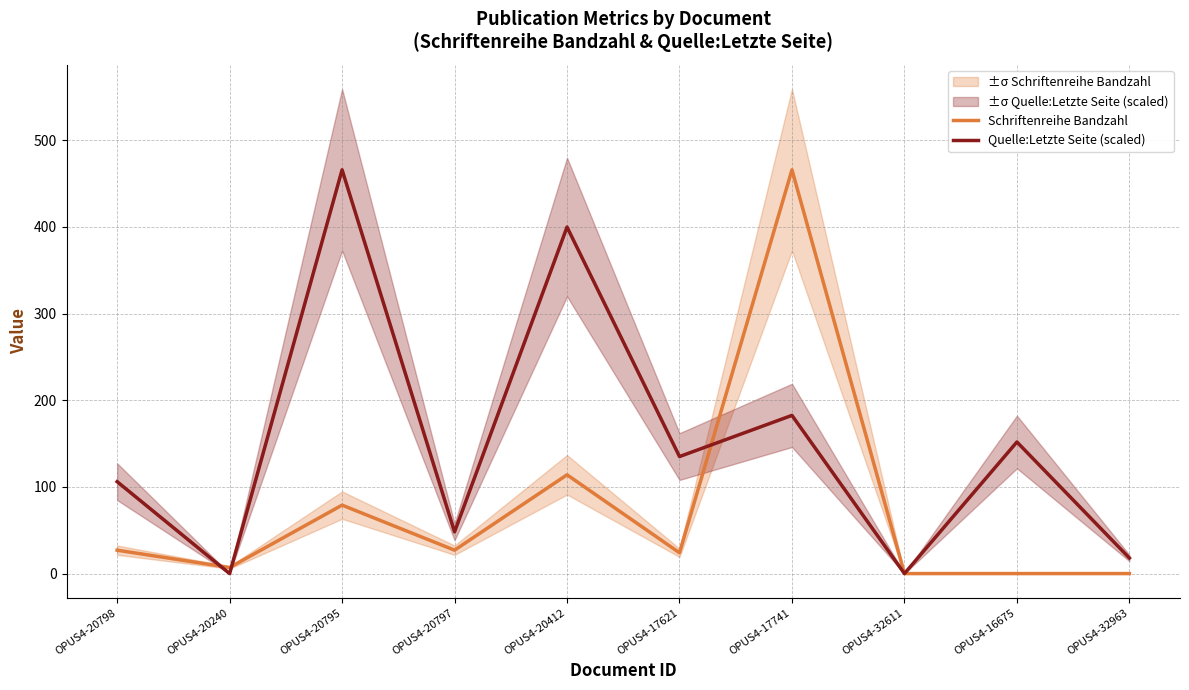

What are all the series names shown in the legend?

Schriftenreihe Bandzahl, Quelle:Letzte Seite (scaled)